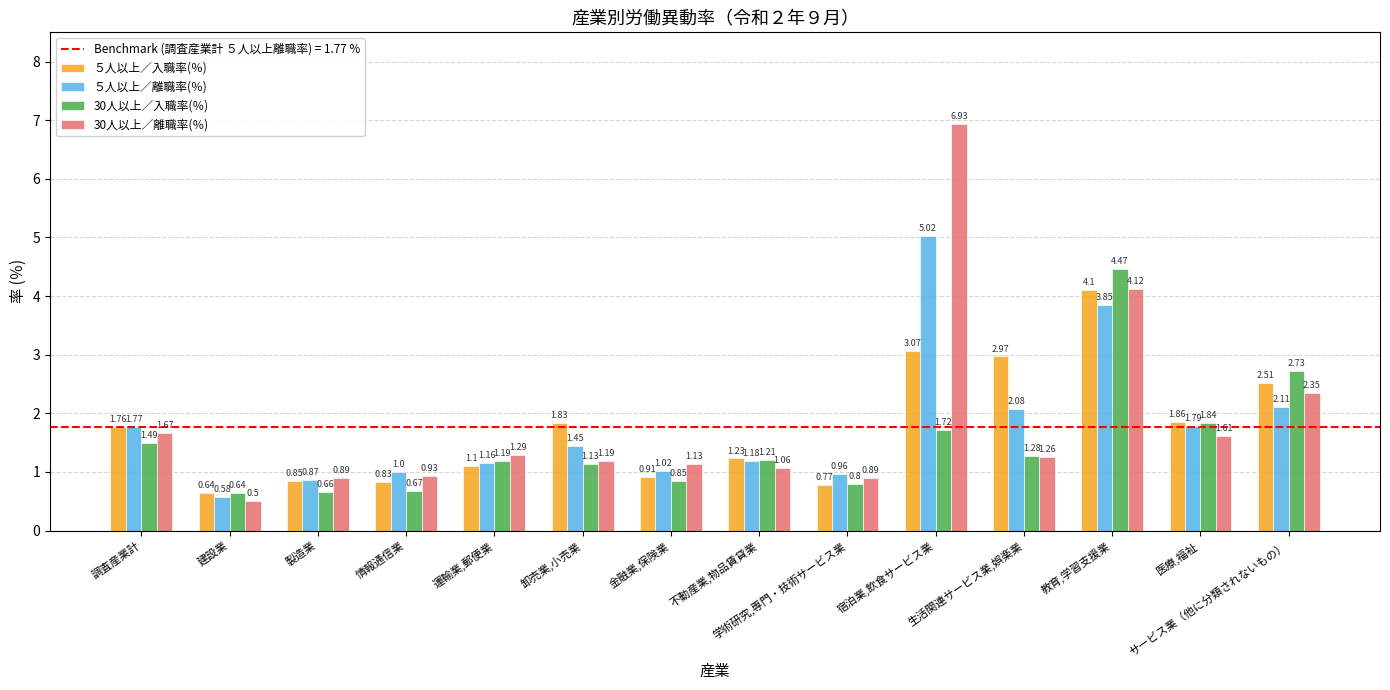

Which series has the largest total across all categories?

30人以上／離職率(％)